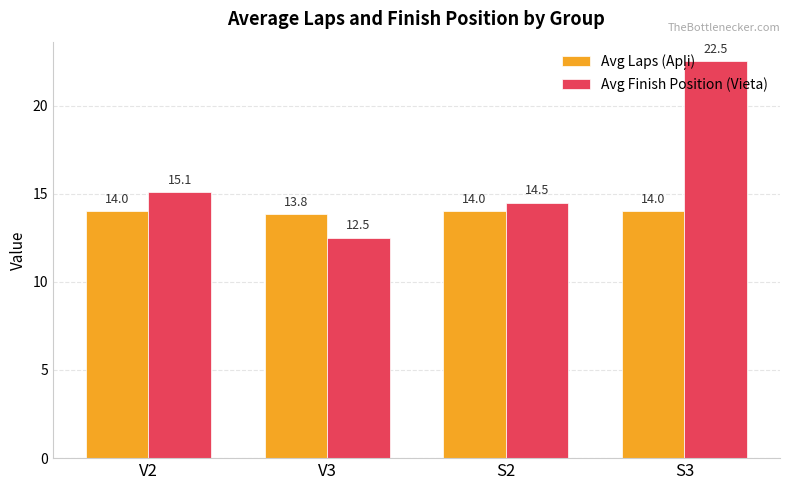

What is the total value across all series at V2?

29.1